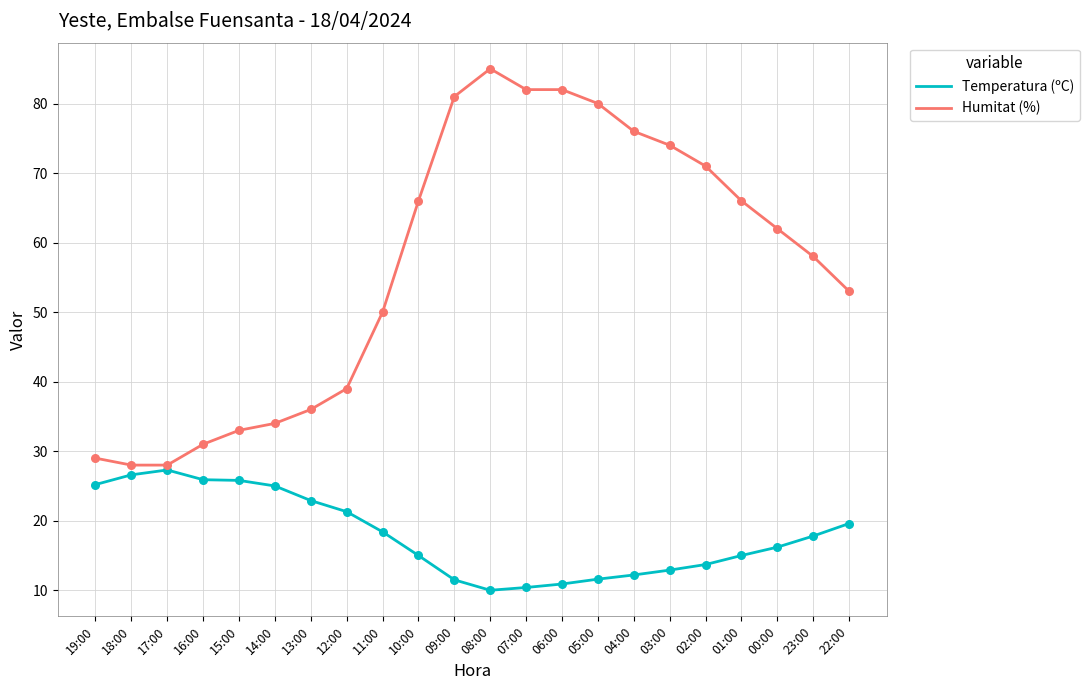

At which category is the sum across all series the highest?

08:00